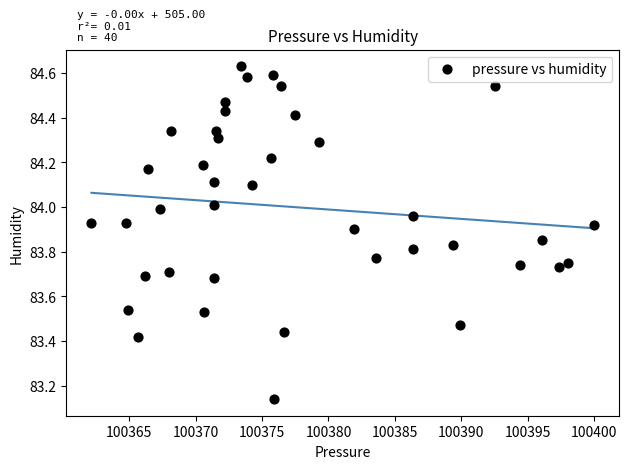

What is the range of Y values (max minus min)?

1.5